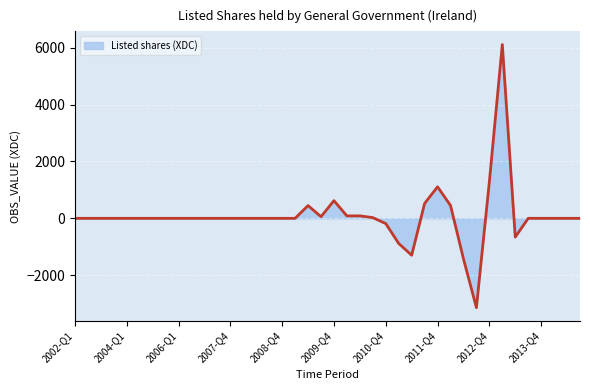

What is the difference between the maximum and minimum values?

9254